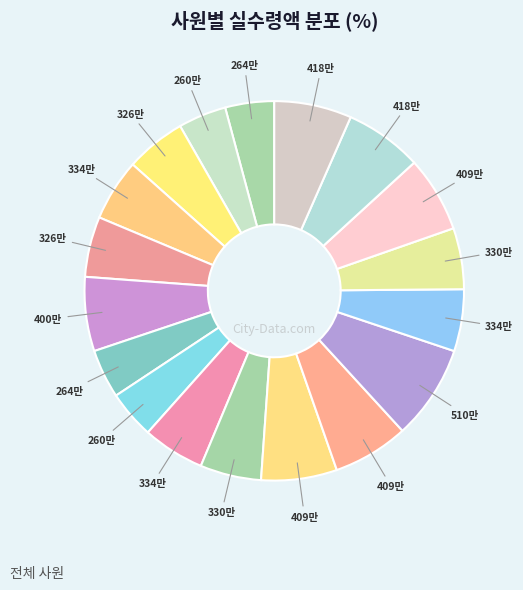

To the nearest percent, what is the difference between the largest and smallest slice percentages?

4%